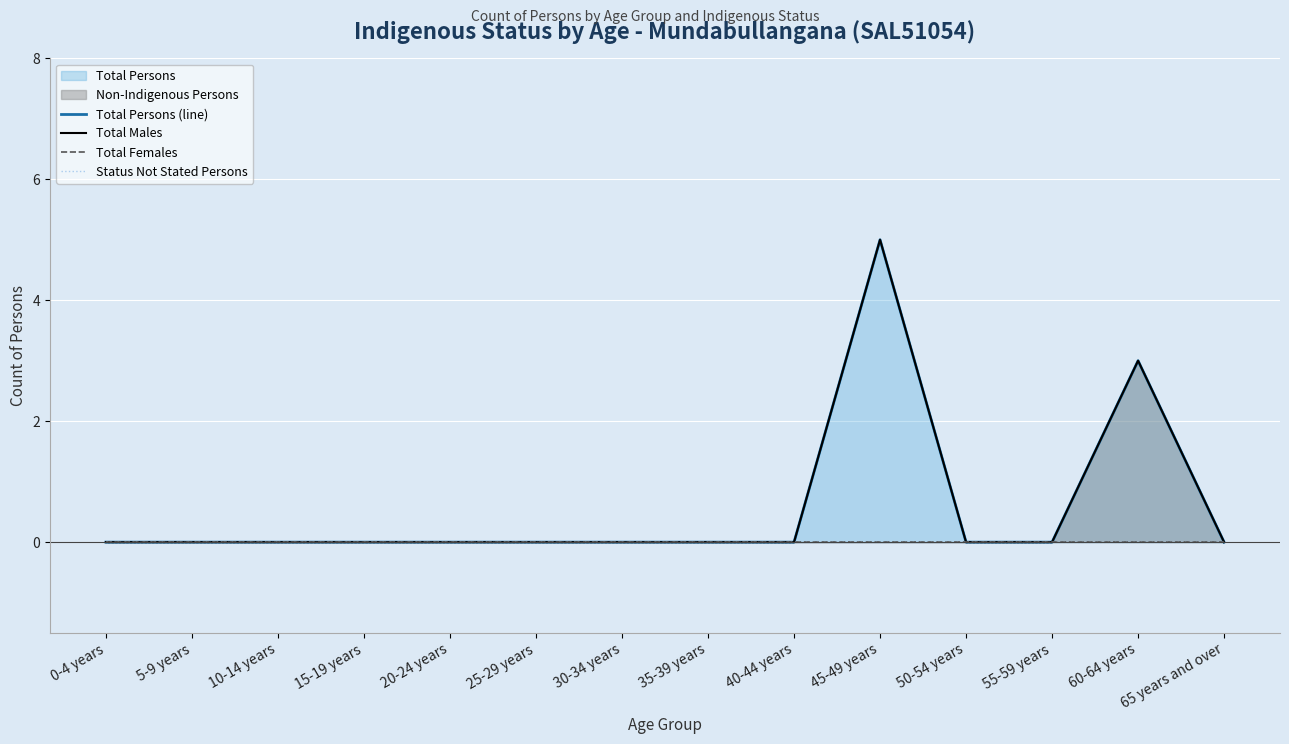

How many Total Persons (line) values are between 0 and 1?

12